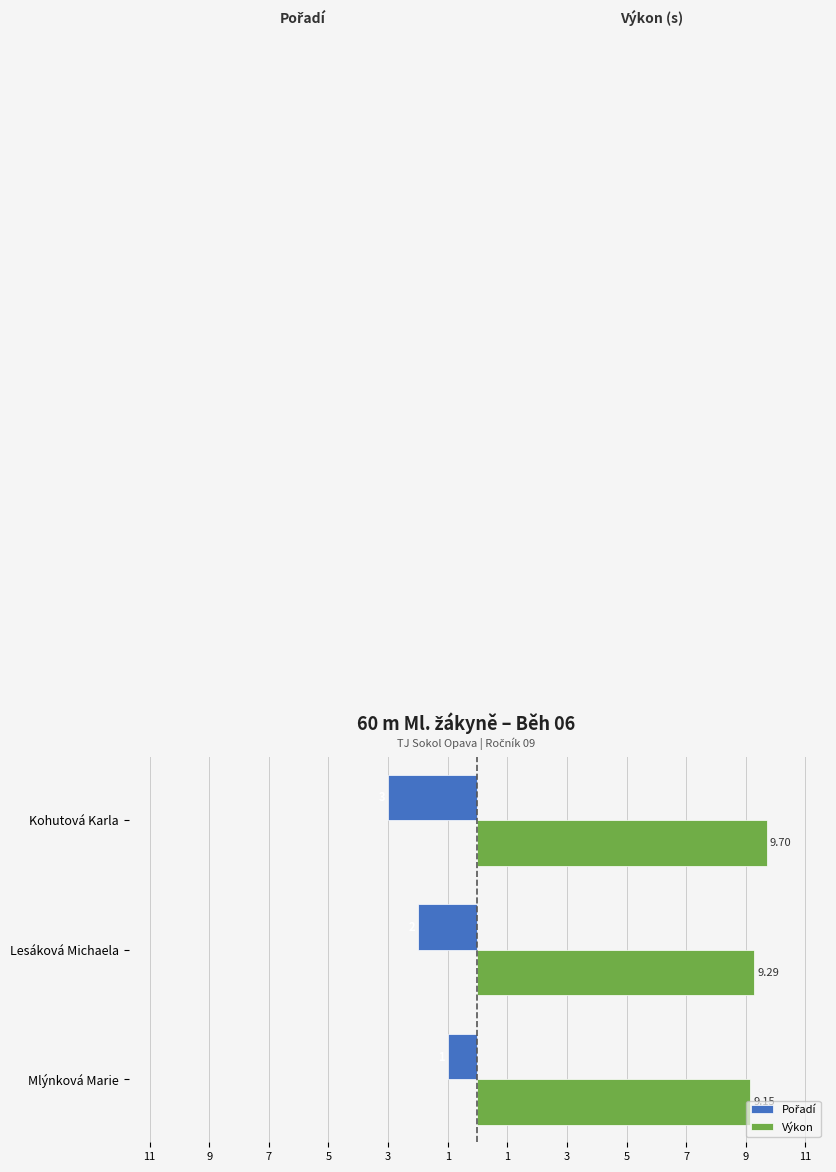

What is the difference between the second highest and minimum values in the Výkon series?

0.1